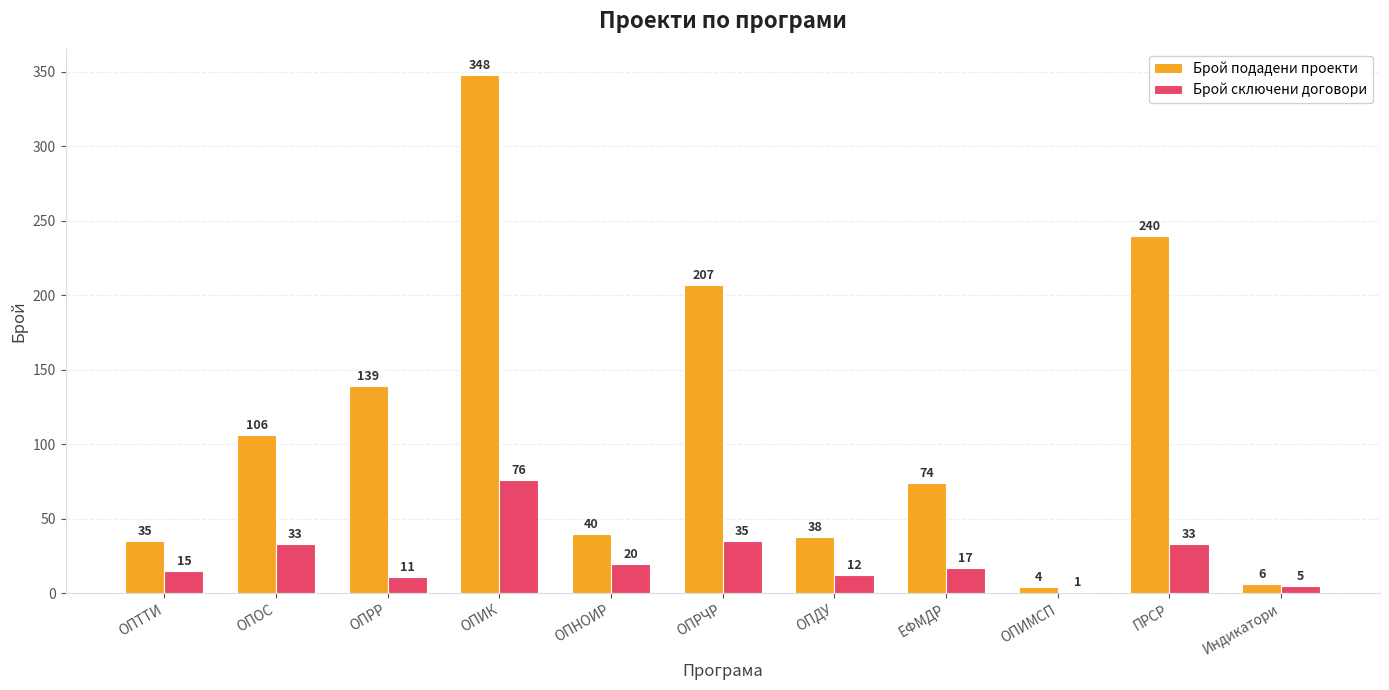

What is the difference between the Брой сключени договори values at ОПРЧР and ОПДУ?

23